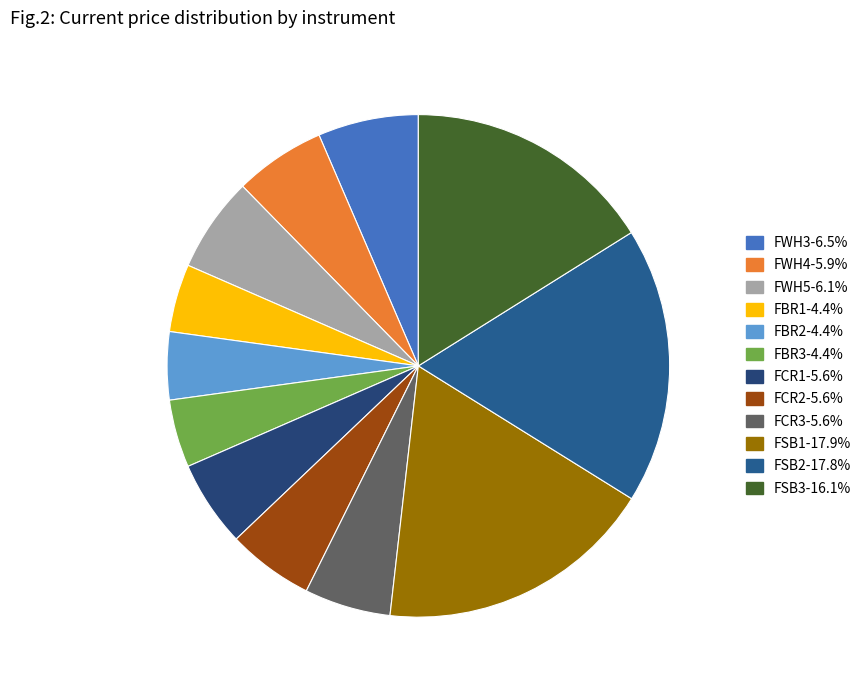

To the nearest percent, what portion does FCR2 represent?

6%